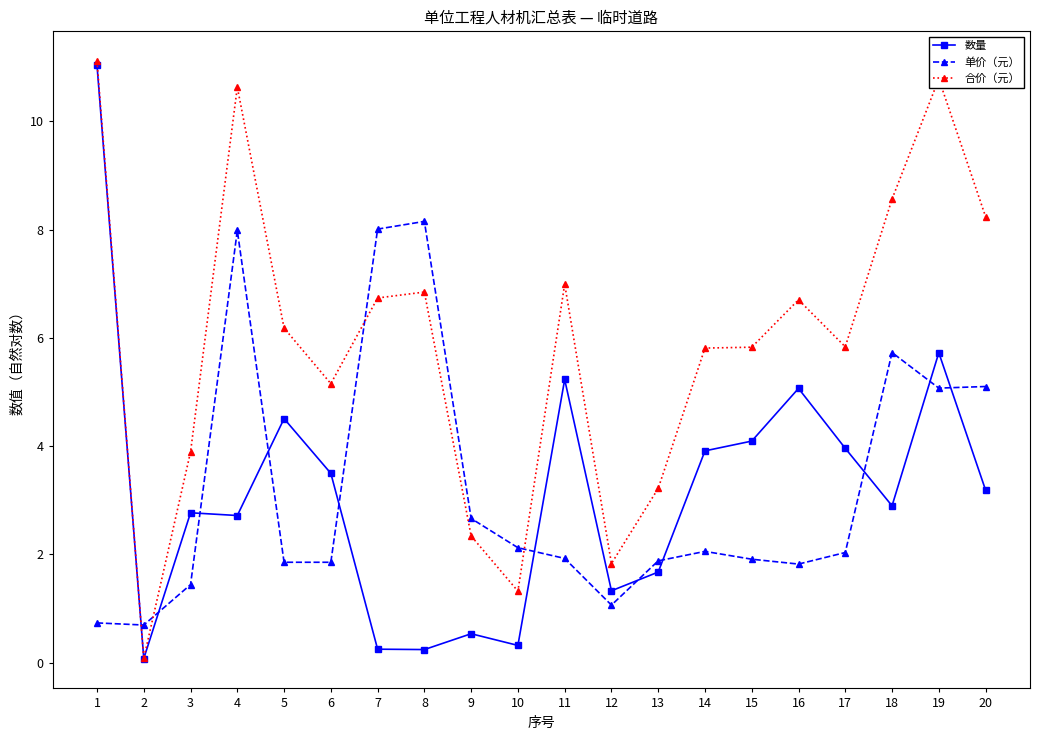

True or false: 数量 has more than 2 interior local peaks.

True